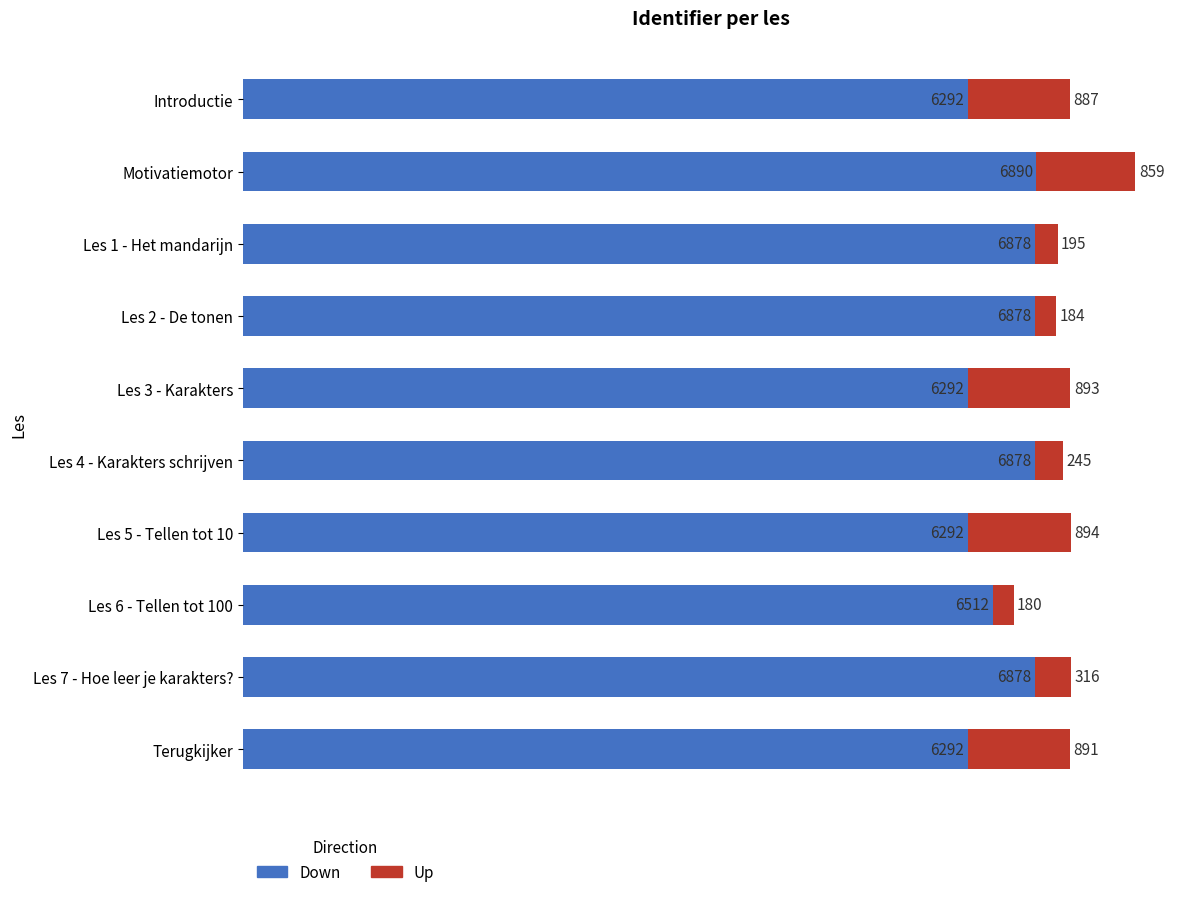

What value does the Down series have at Introductie, to the nearest 10?

6290